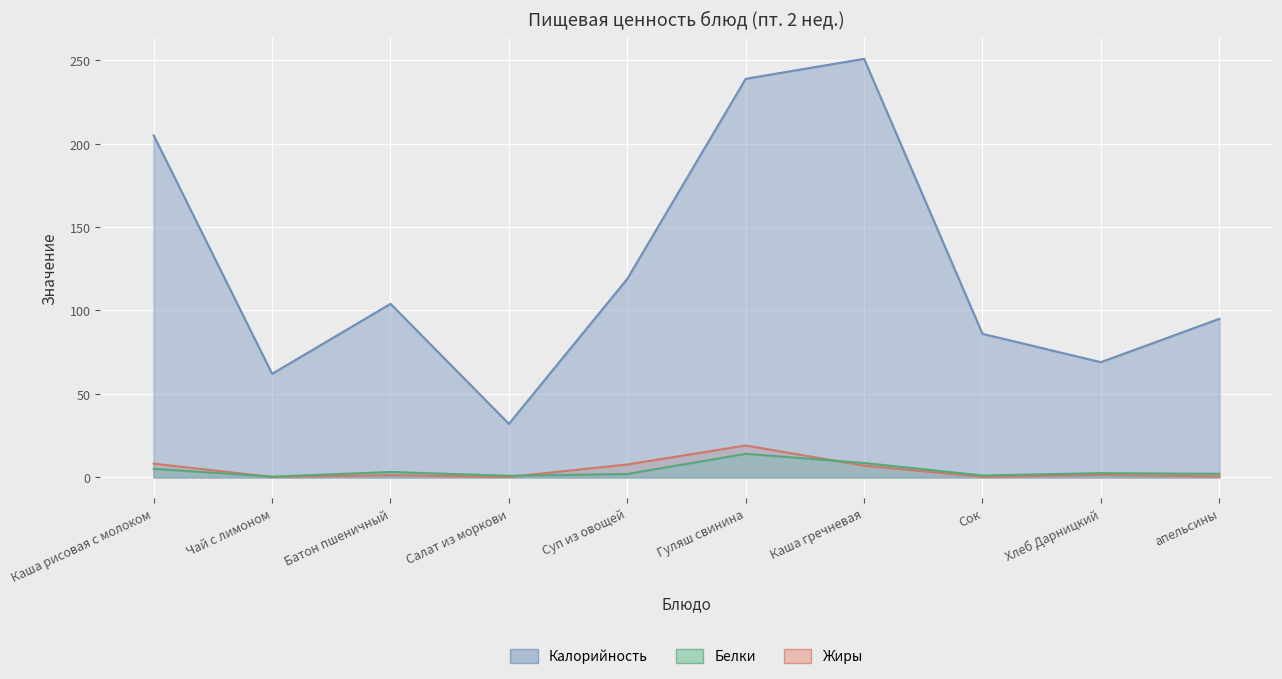

Which series has the widest spread of values?

Калорийность